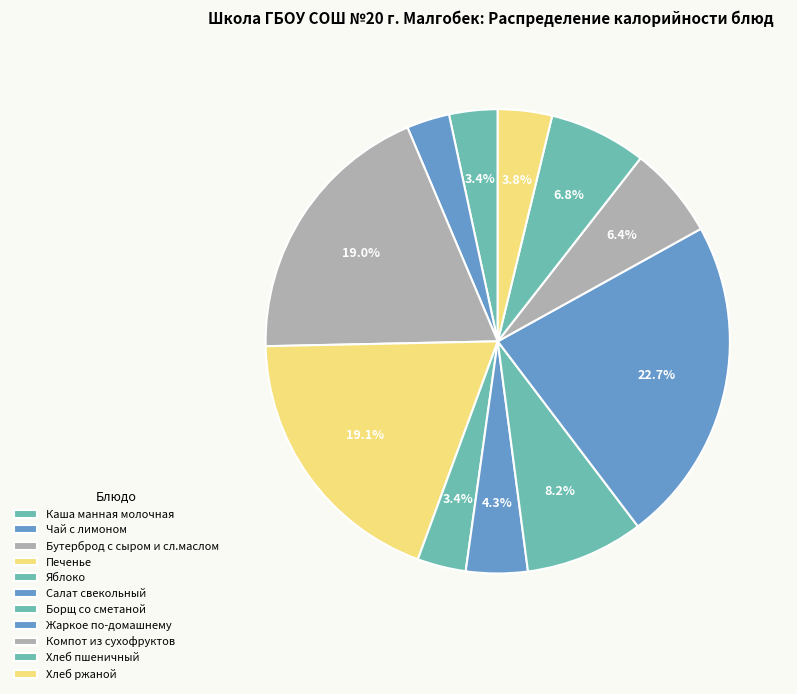

To the nearest percent, what percentage of the pie is Печенье?

19%